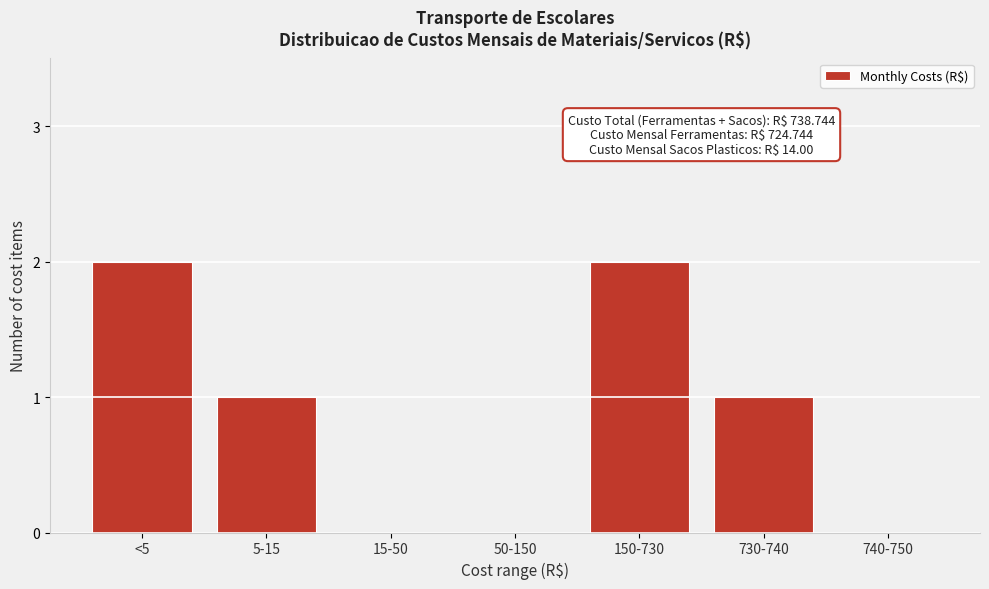

Reading left to right, list all the values displayed in this chart.

<5=2	5-15=1	15-50=0	50-150=0	150-730=2	730-740=1	740-750=0